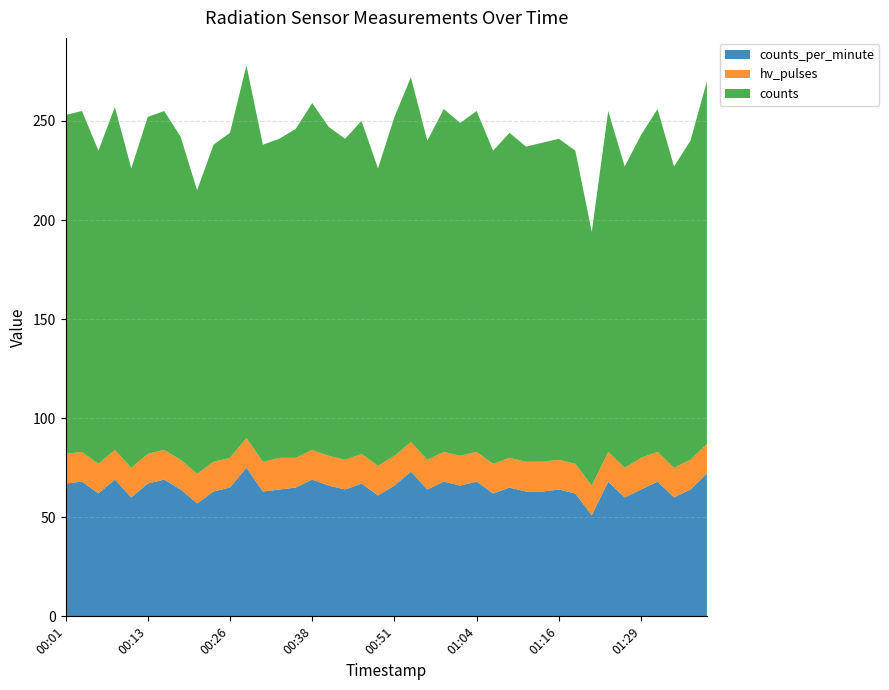

Reading right to left, transcribe all the data shown in this chart.

counts_per_minute: 72	64	60	68	64	60	68	51	62	64	63	63	65	62	68	66	68	64	73	66	61	67	64	66	69	65	64	63	75	65	63	57	64	69	67	60	69	62	68	67
hv_pulses: 15	15	15	15	16	15	15	15	15	15	15	15	15	15	15	15	15	15	15	15	15	15	15	15	15	15	16	15	15	15	15	15	15	15	15	15	15	15	15	15
counts: 183	161	152	173	163	152	172	128	158	162	161	159	164	158	172	168	173	161	184	171	150	168	162	166	175	166	161	160	188	164	160	143	163	171	170	151	173	158	172	171